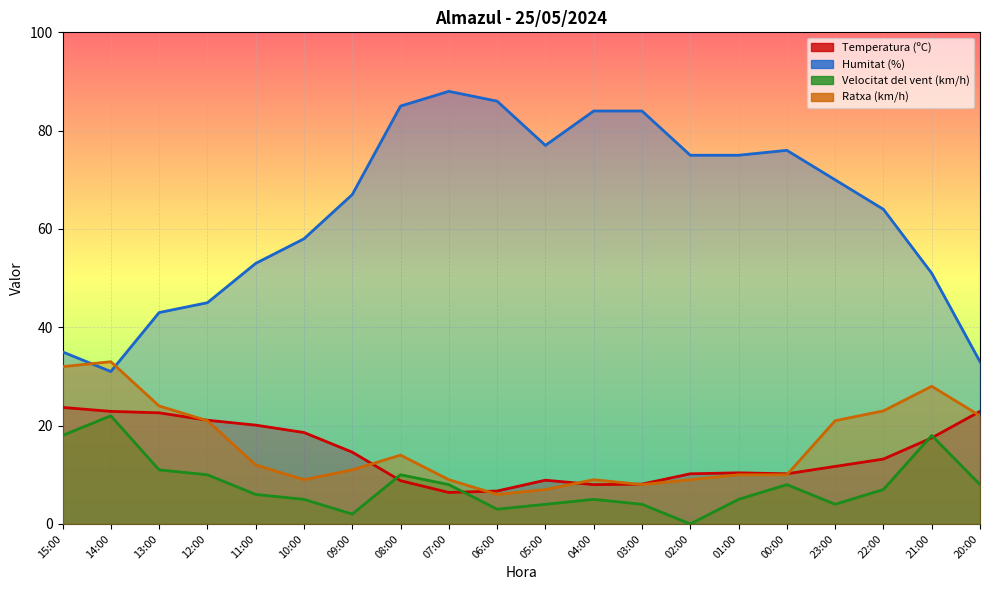

Where do Ratxa (km/h) and Temperatura (ºC) first cross each other?

13:00 and 12:00